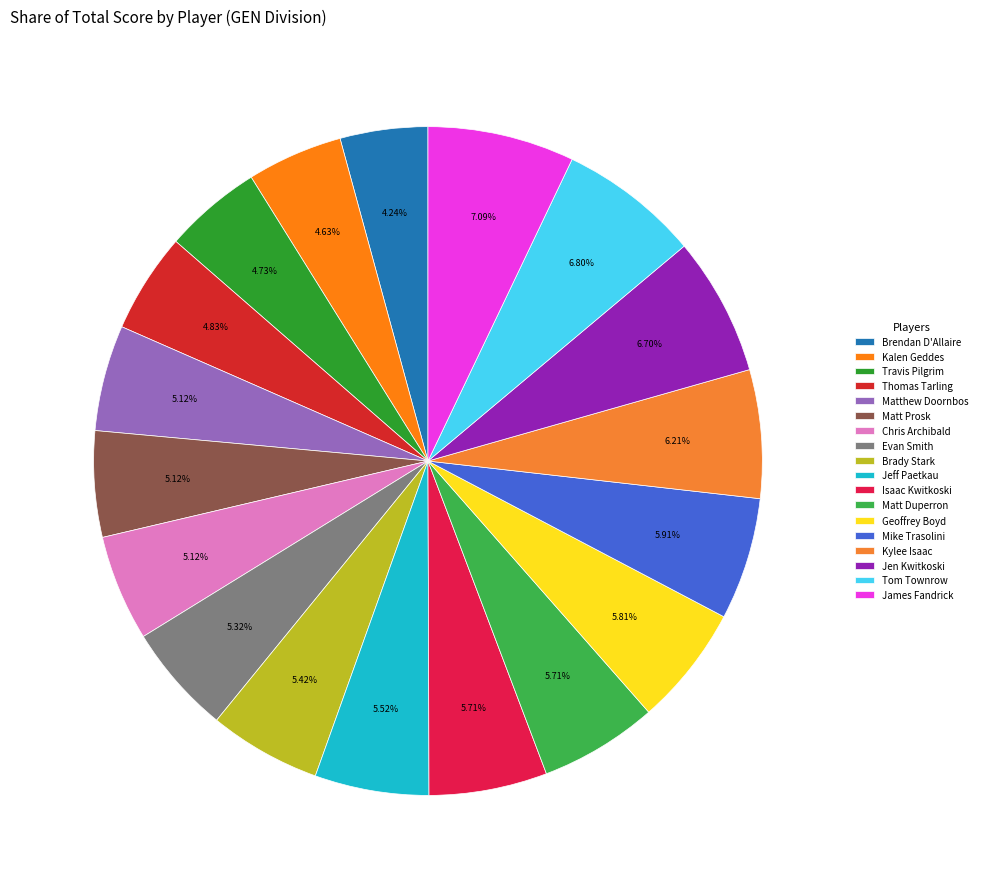

Combined, do Thomas Tarling and Chris Archibald account for over 50%?

No